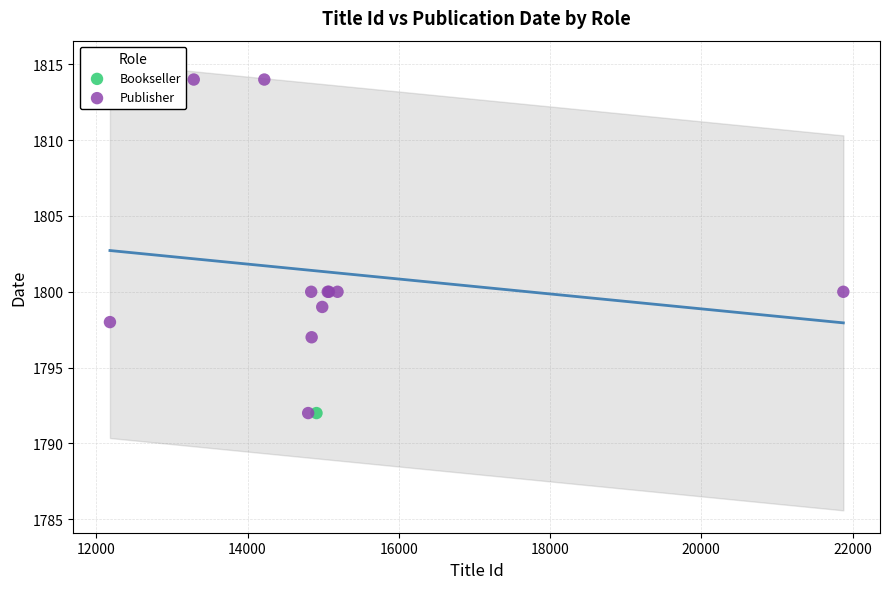

What are all the series names shown in the legend?

Bookseller, Publisher